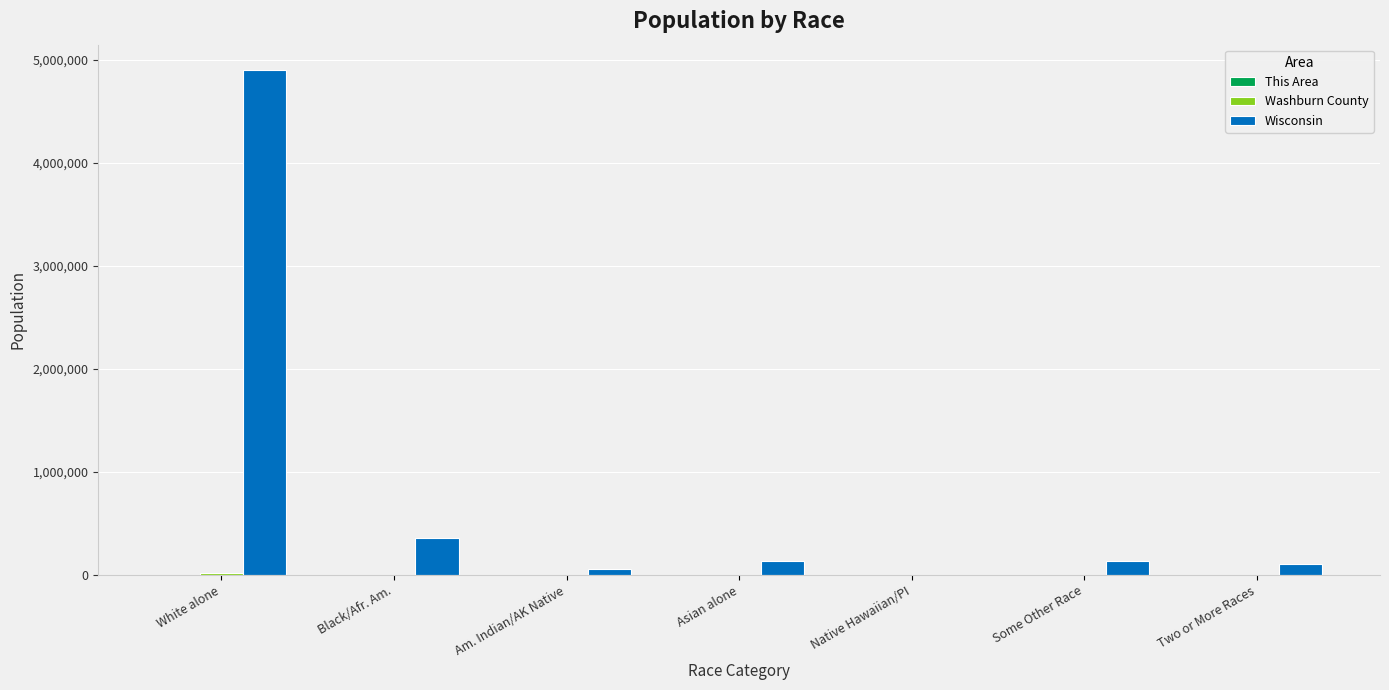

At which category is the sum across all series the highest?

White alone